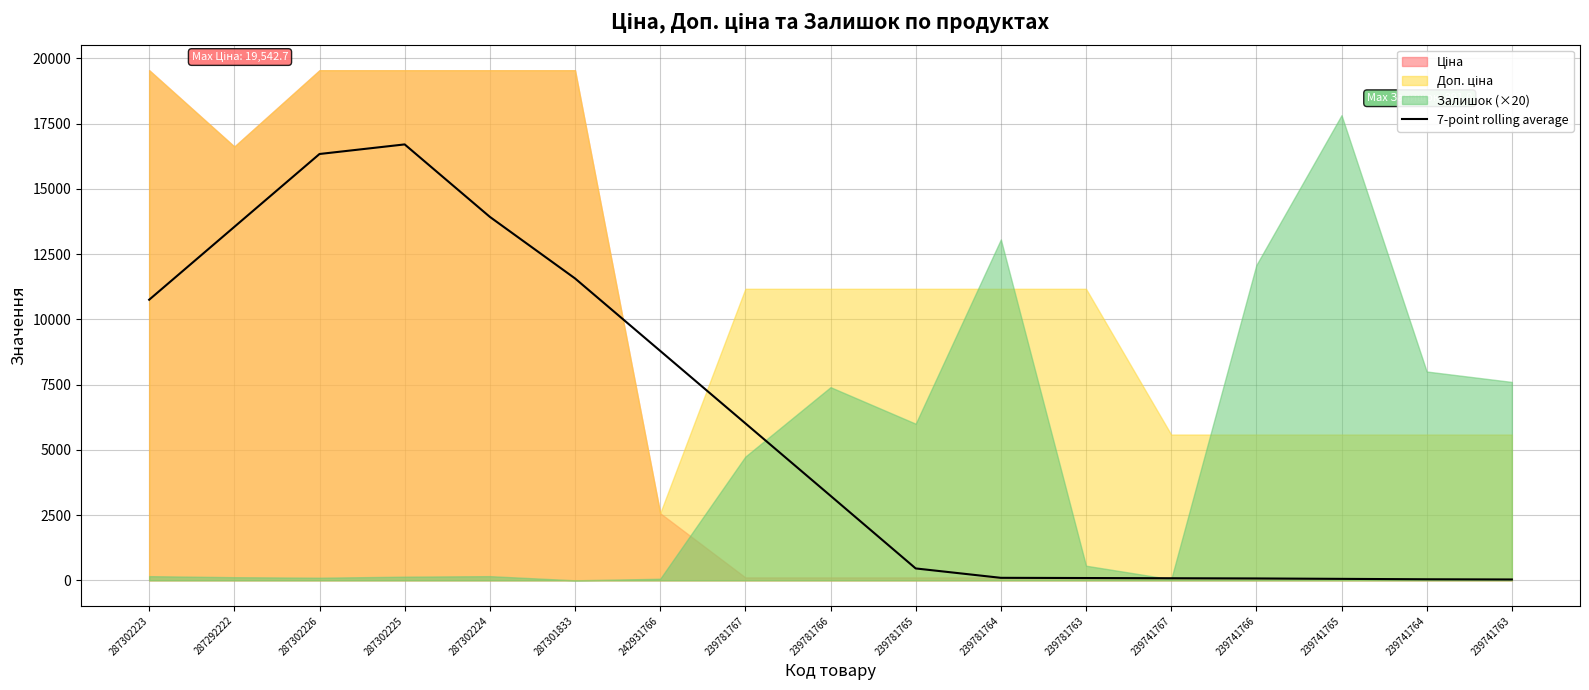

Is it true that 7-point rolling average equals 2184.5 at 242931766?

False